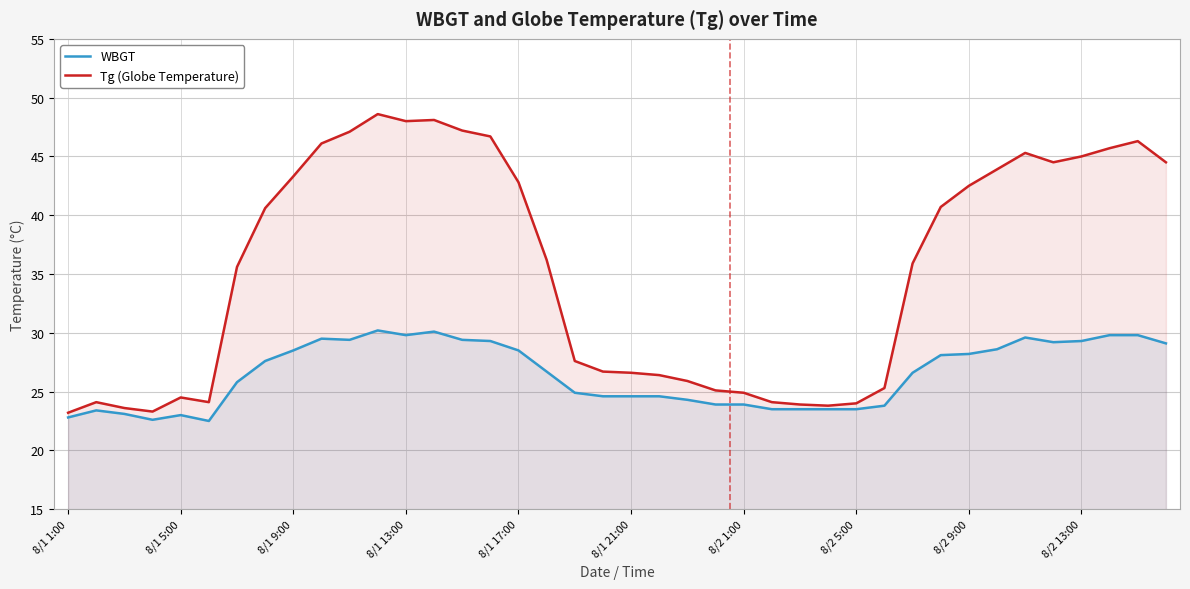

Does the chart display data point markers on the line(s)?

No